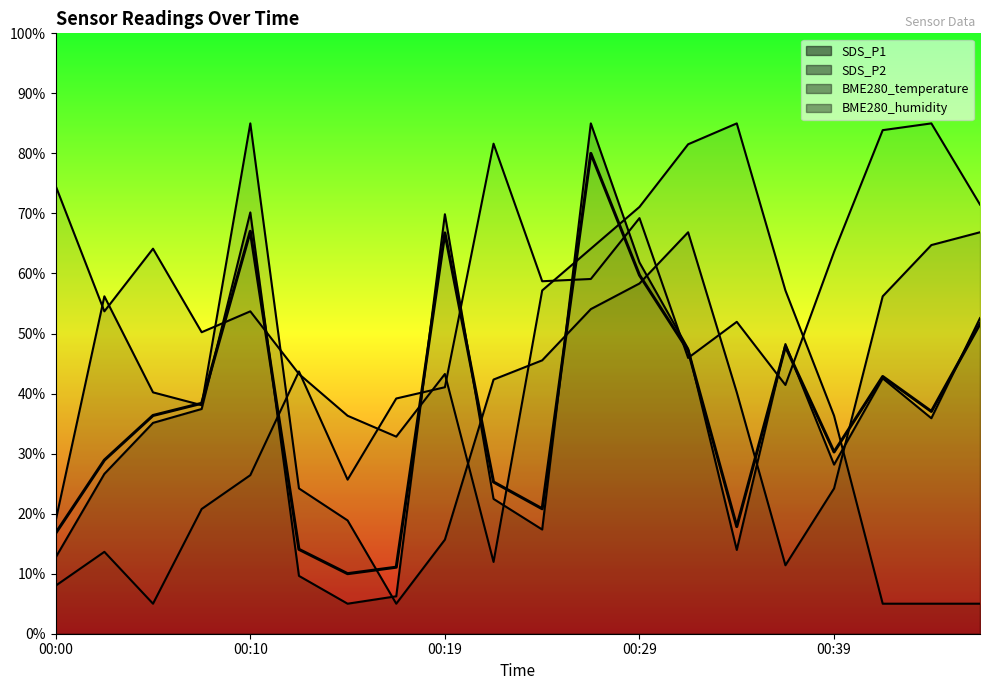

The value of BME280_humidity at 00:31 is 45.9. True or false?

True